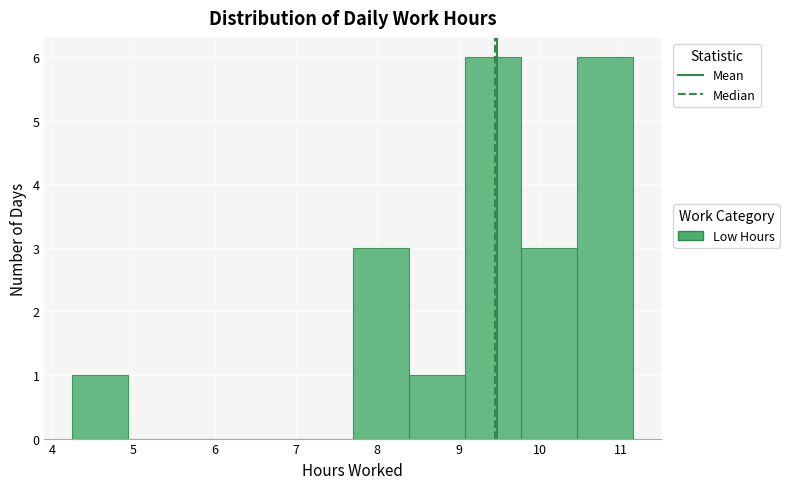

Reading left to right, list every bar in this chart as the range it spans on the x-axis followed by its height. Neither the bar edges nor the heights are printed on the chart, so give them approximately, as read against the axes.

4.3 to 4.9: 1
4.9 to 5.6: 0
5.6 to 6.3: 0
6.3 to 7.0: 0
7.0 to 7.7: 0
7.7 to 8.4: 3
8.4 to 9.1: 1
9.1 to 9.8: 6
9.8 to 10.5: 3
10.5 to 11.1: 6